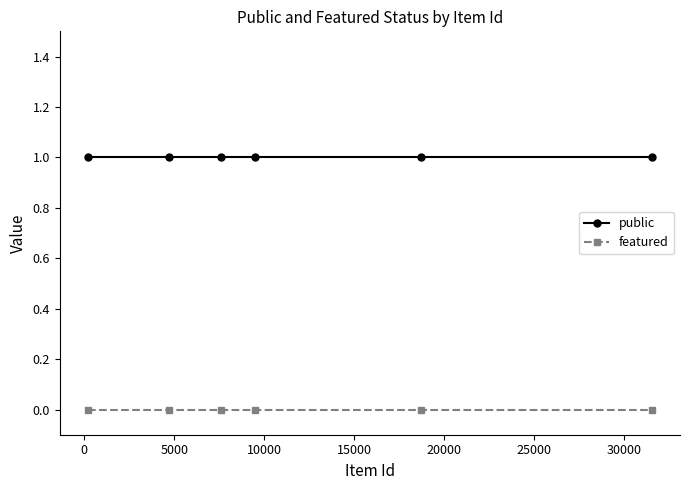

What is the minimum value for public?

1